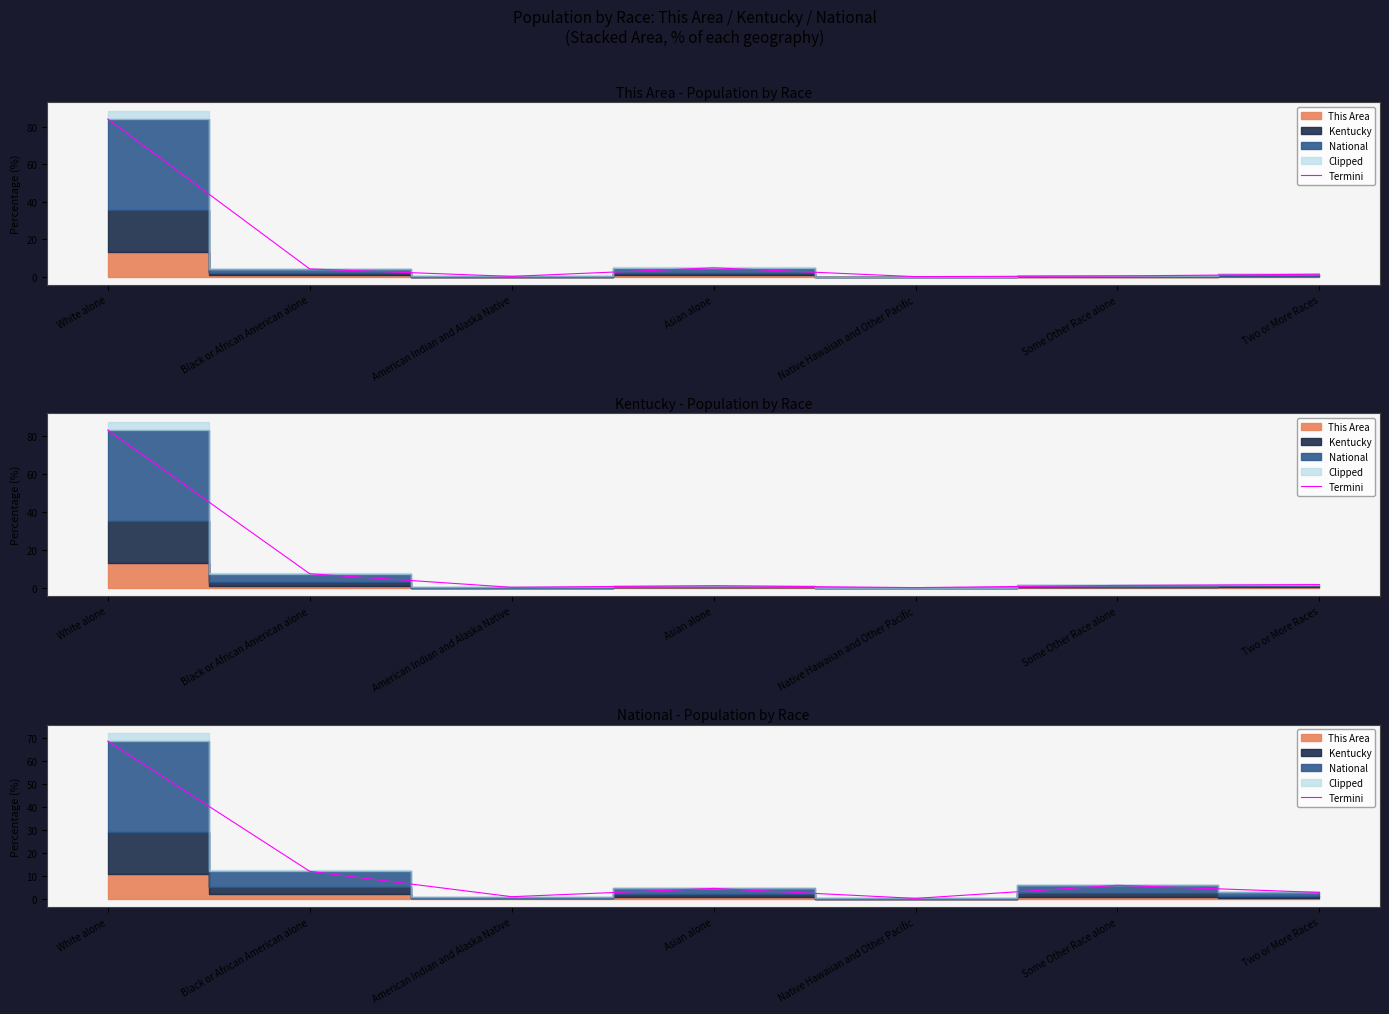

What is the difference between the values at American Indian and Alaska Native and Native Hawaiian and Other Pacific?

0.7